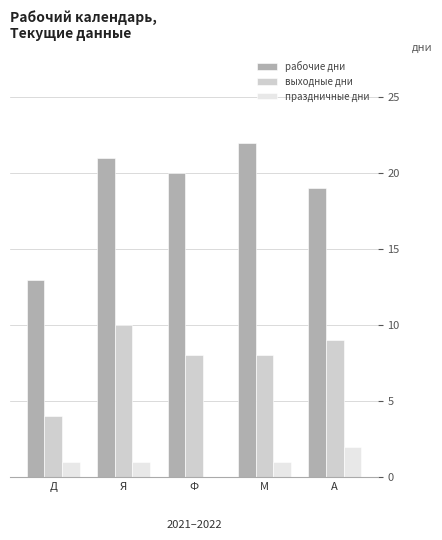

Reading left to right, extract all data points from this chart.

рабочие дни: 13	21	20	22	19
выходные дни: 4	10	8	8	9
праздничные дни: 1	1	0	1	2